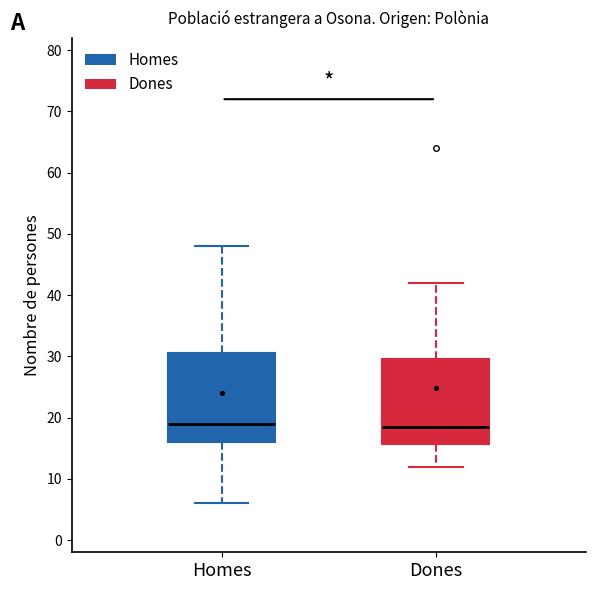

Where does the median line of the box for Homes sit on the y-axis? The values are not printed on the chart, so give them approximately, as read against the axis.

19